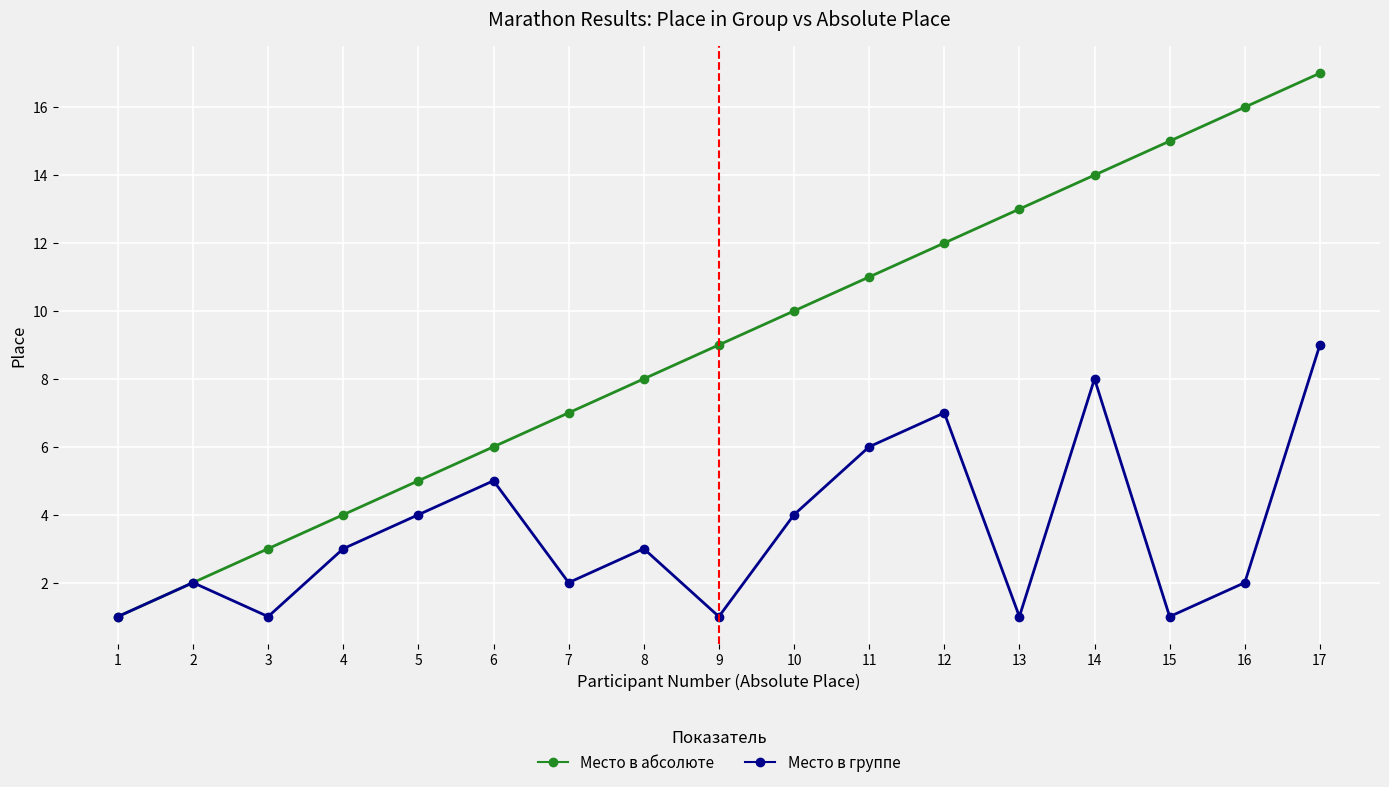

What is the approximate value of Место в группе at 13?

1